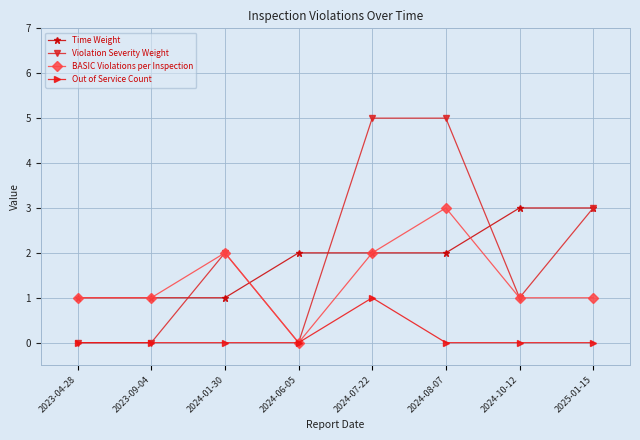

What is the label of the 7th point from the left?

2024-10-12